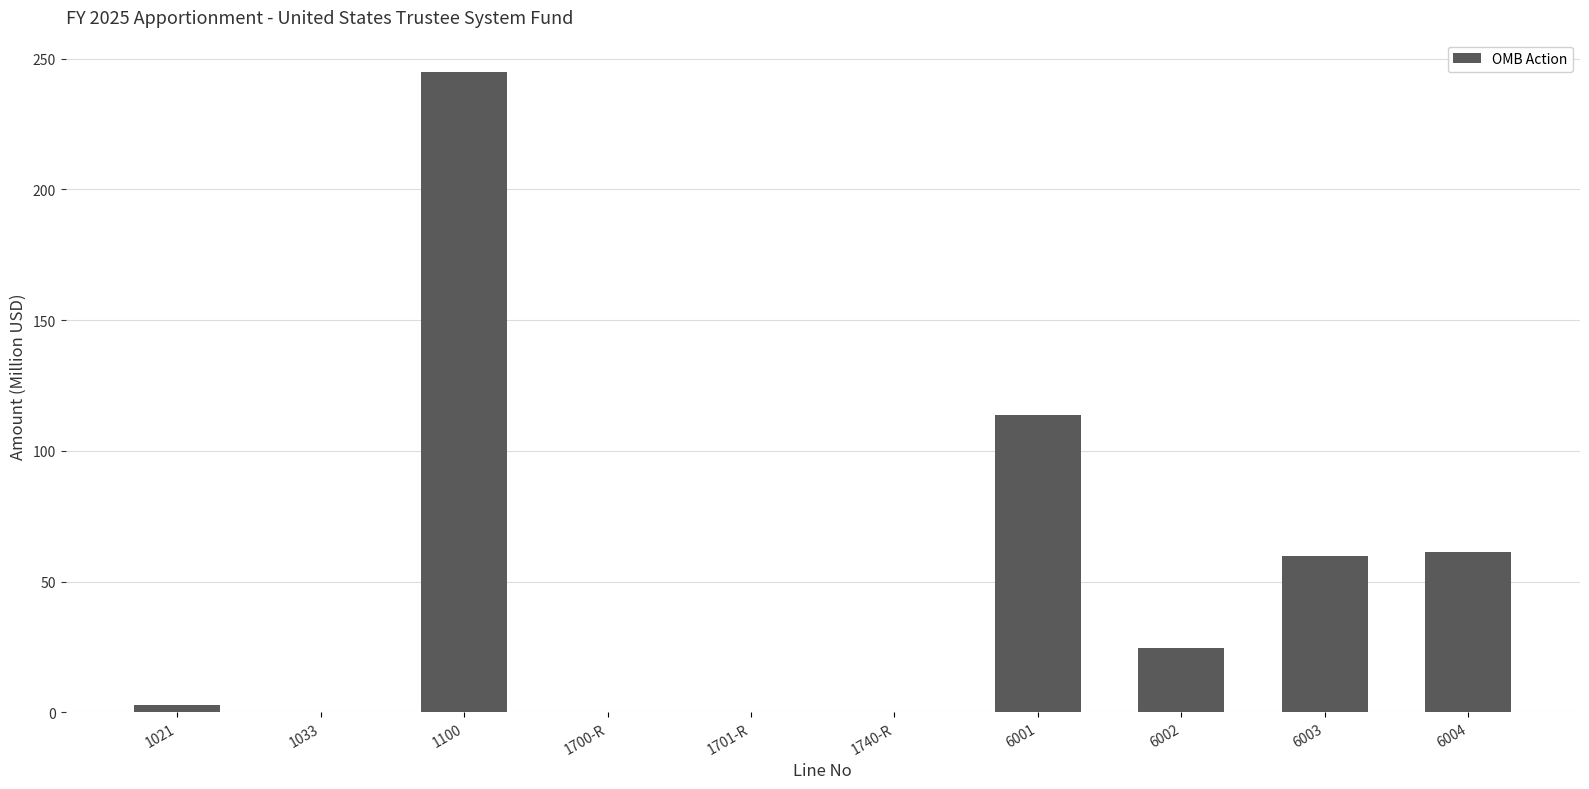

What is the sum of all values?

508.2